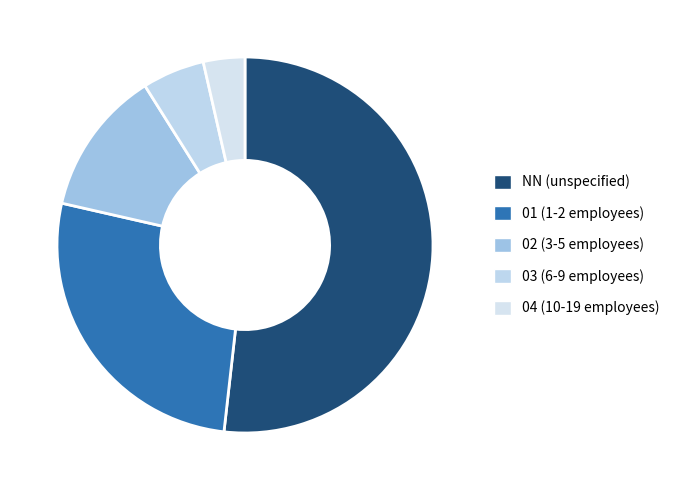

What is the change in value from NN to 02?

-22